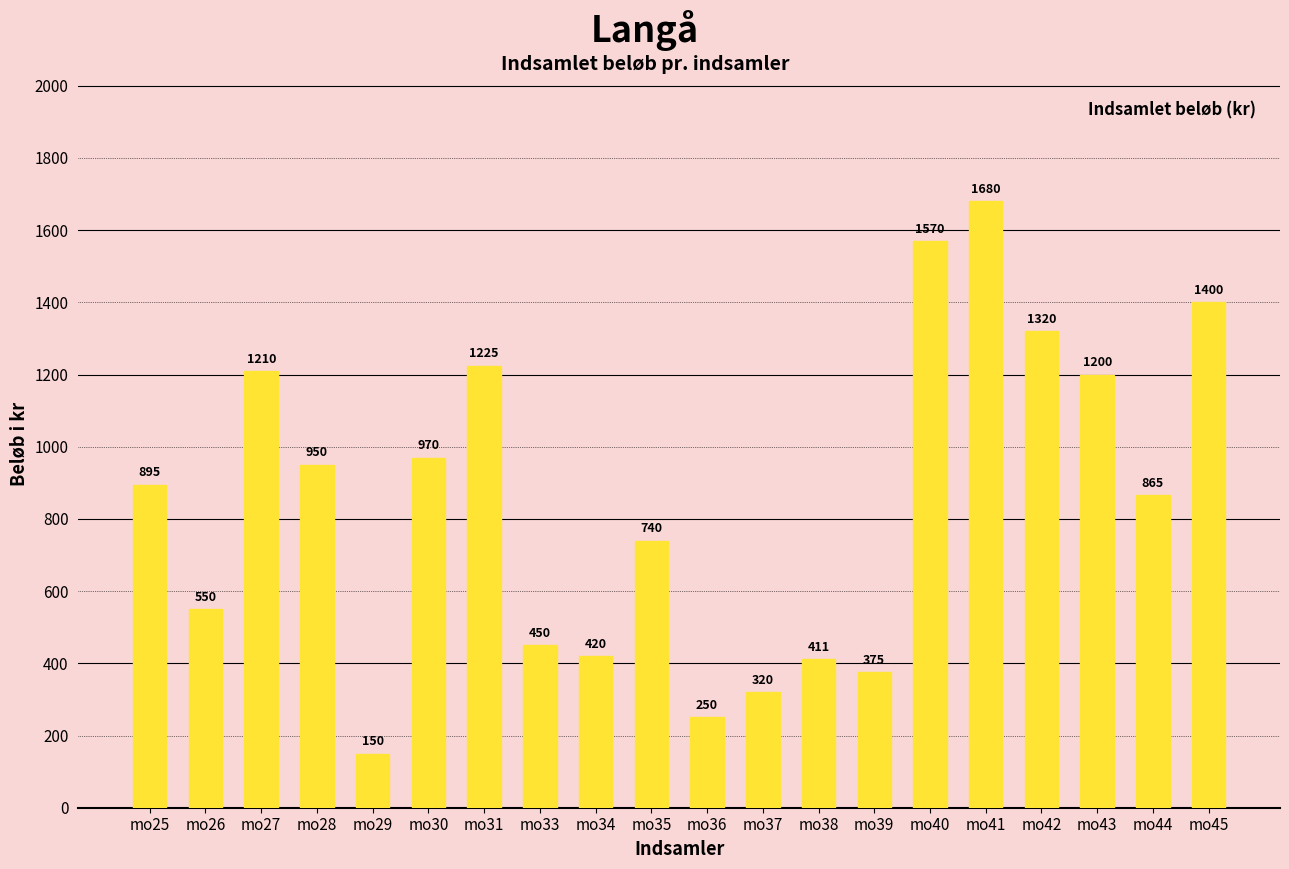

Rank the categories by value from lowest to highest.

mo29, mo36, mo37, mo39, mo38, mo34, mo33, mo26, mo35, mo44, mo25, mo28, mo30, mo43, mo27, mo31, mo42, mo45, mo40, mo41